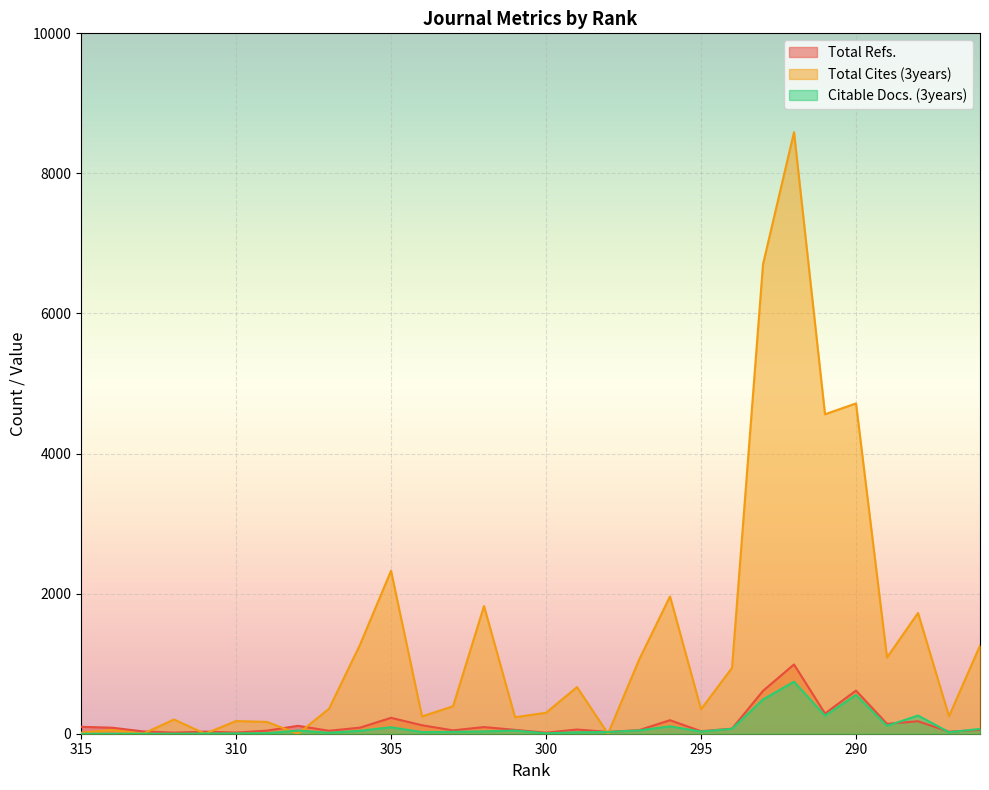

What are all the series names shown in the legend?

Total Refs., Total Cites (3years), Citable Docs. (3years)